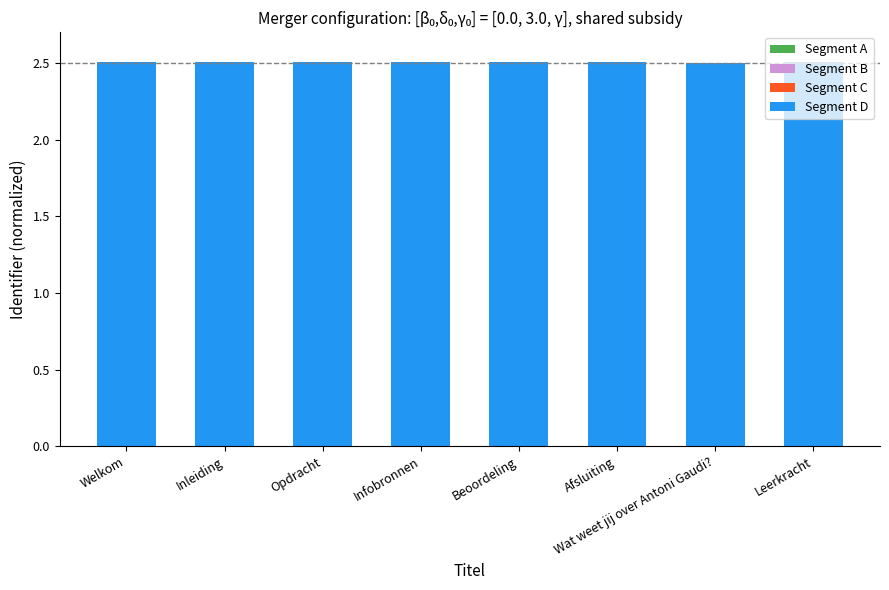

Reading left to right, transcribe all the data shown in this chart.

Segment A: Welkom=-0.0	Inleiding=-0.0	Opdracht=-0.0	Infobronnen=-0.0	Beoordeling=-0.0	Afsluiting=-0.0	Wat weet jij over Antoni Gaudi?=-0.0	Leerkracht=-0.0
Segment B: Welkom=-0.0	Inleiding=-0.0	Opdracht=-0.0	Infobronnen=-0.0	Beoordeling=-0.0	Afsluiting=-0.0	Wat weet jij over Antoni Gaudi?=-0.0	Leerkracht=-0.0
Segment C: Welkom=-0.0	Inleiding=-0.0	Opdracht=-0.0	Infobronnen=-0.0	Beoordeling=-0.0	Afsluiting=-0.0	Wat weet jij over Antoni Gaudi?=-0.0	Leerkracht=-0.0
Segment D: Welkom=2.5	Inleiding=2.5	Opdracht=2.5	Infobronnen=2.5	Beoordeling=2.5	Afsluiting=2.5	Wat weet jij over Antoni Gaudi?=2.5	Leerkracht=2.5